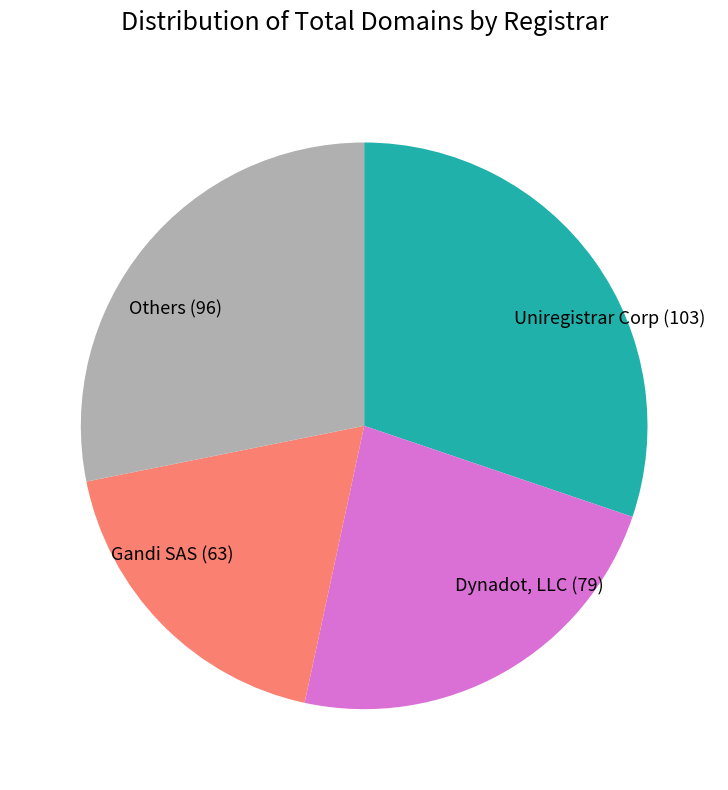

Rank the categories by value from lowest to highest.

Gandi SAS (63), Dynadot, LLC (79), Others (96), Uniregistrar Corp (103)